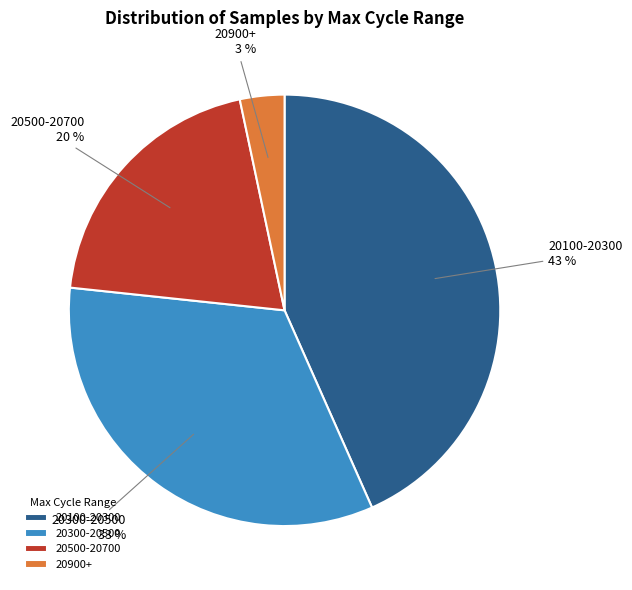

What is the largest slice in the pie chart?

20100-20300